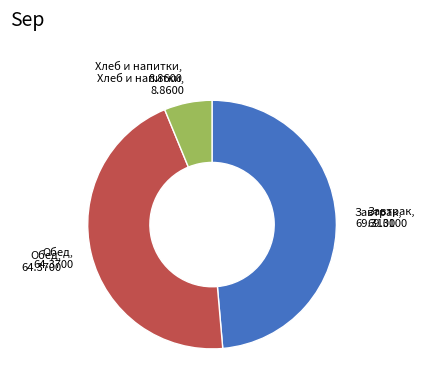

Is there a majority slice in this chart?

No